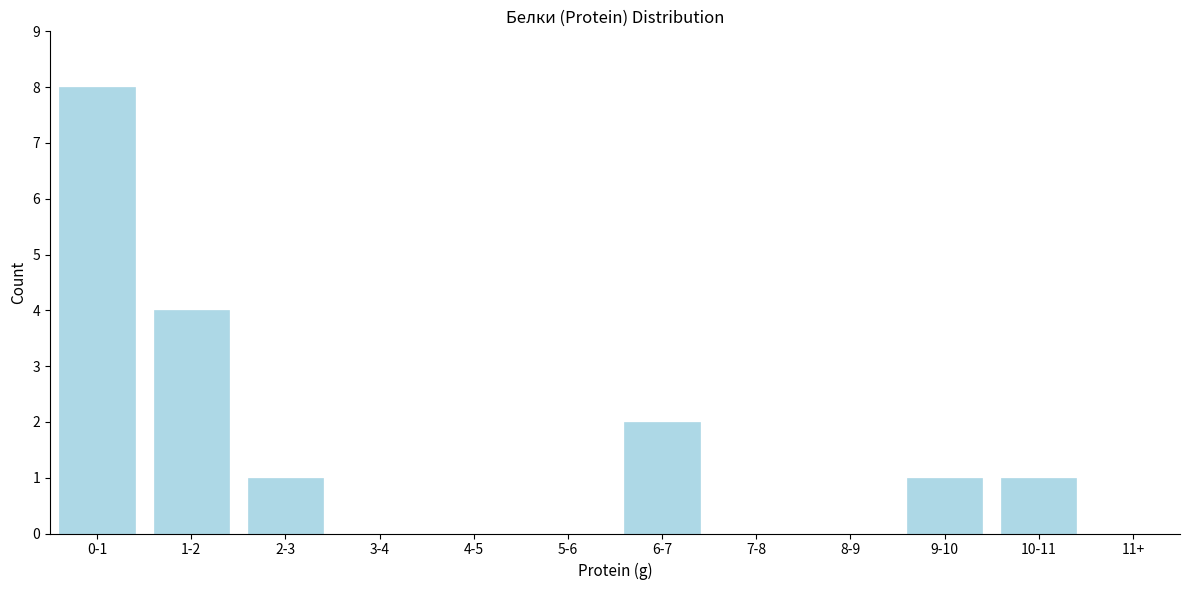

Reading left to right, transcribe all the data shown in this chart.

0-1=8	1-2=4	2-3=1	3-4=0	4-5=0	5-6=0	6-7=2	7-8=0	8-9=0	9-10=1	10-11=1	11+=0